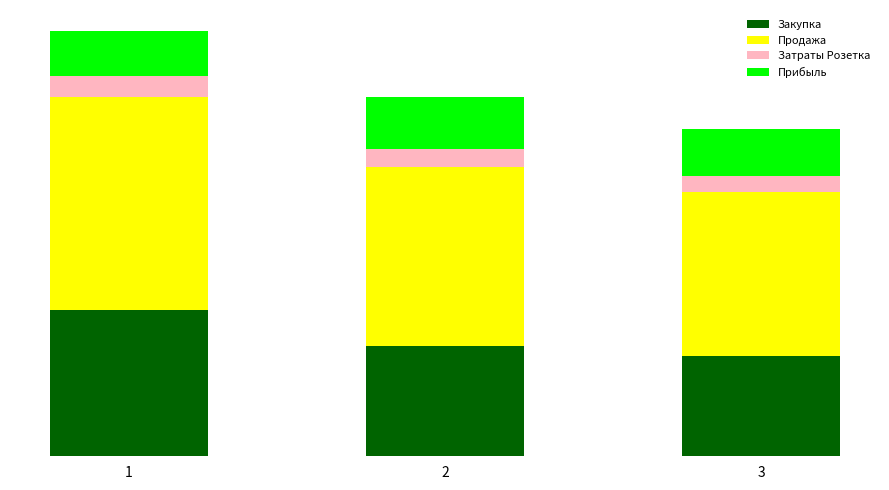

What are all the series names shown in the legend?

Закупка, Продажа, Затраты Розетка, Прибыль